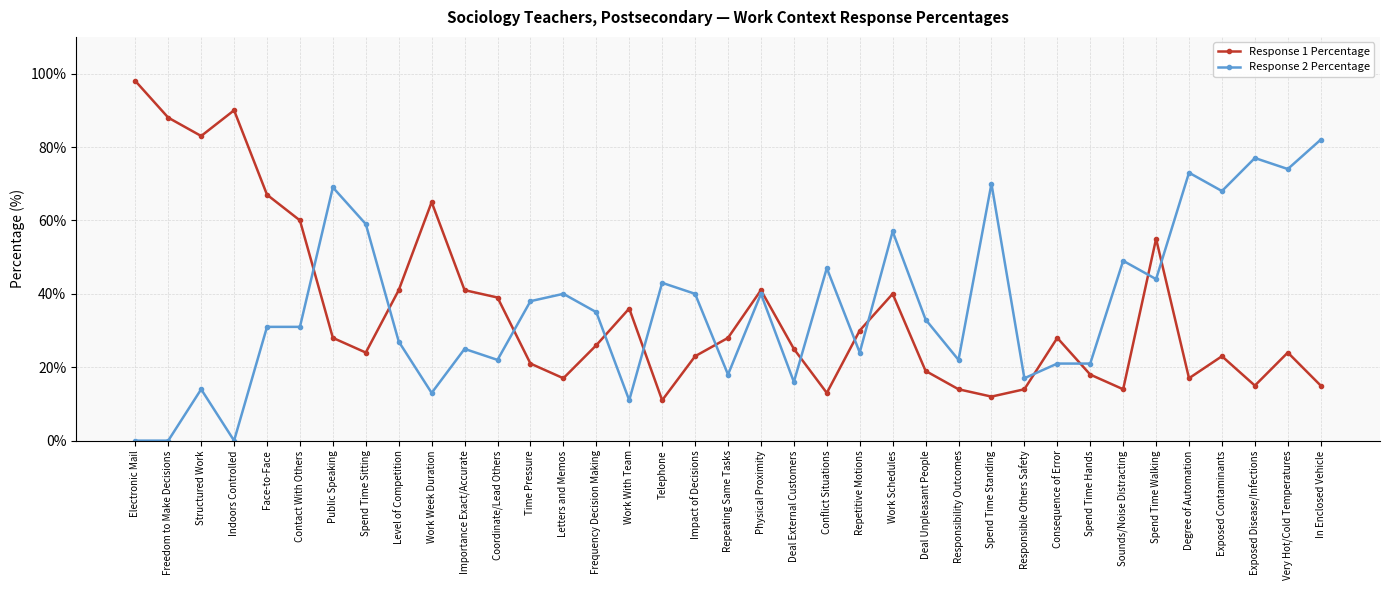

List the series in order of their overall mean, lowest first.

Response 1 Percentage, Response 2 Percentage